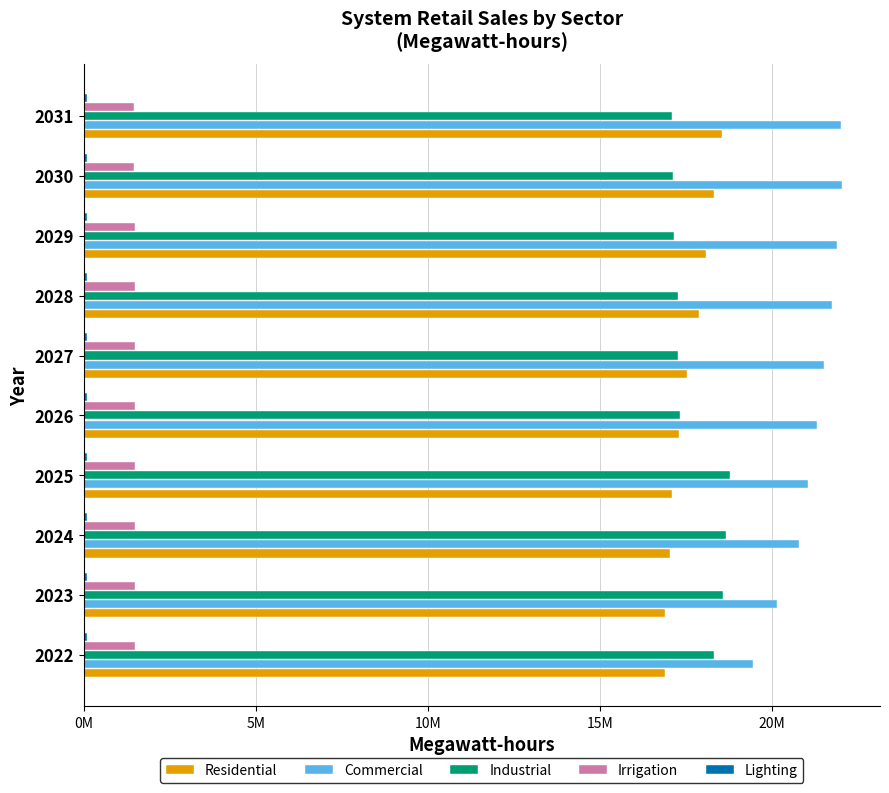

How many bars are there in total?

50